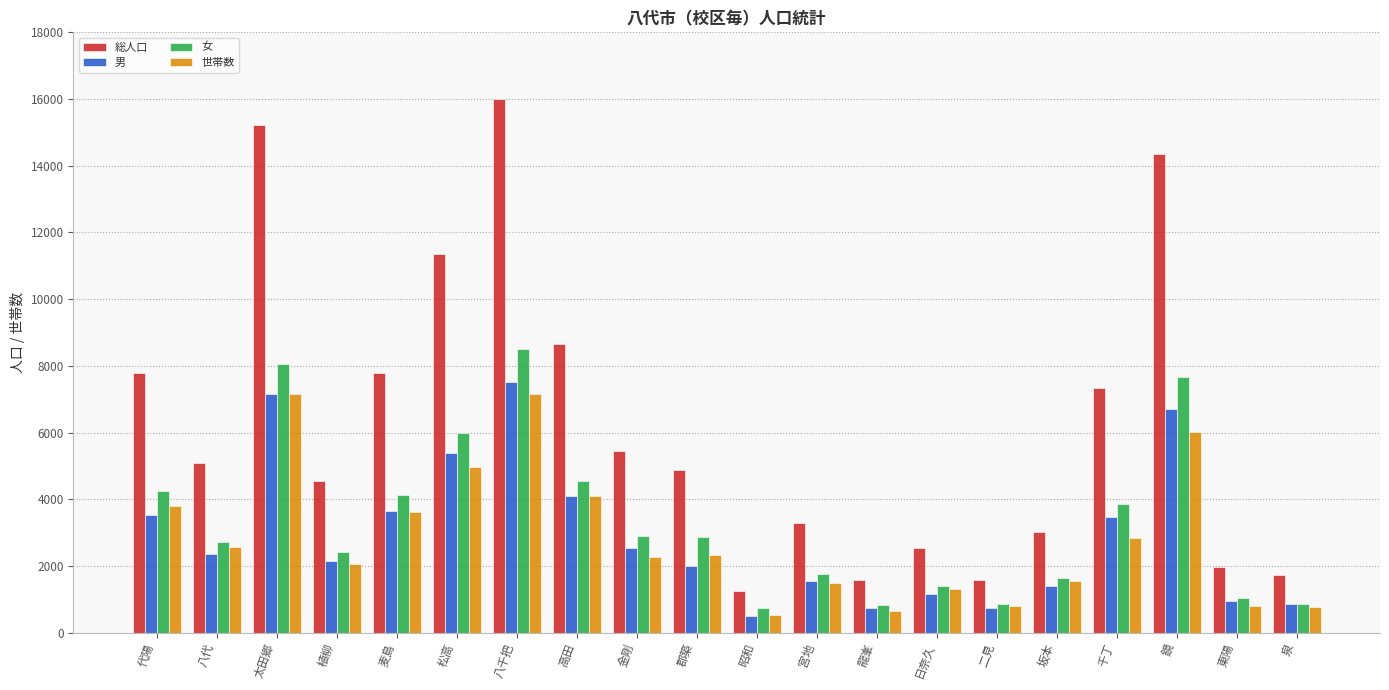

How many categories are shown in the chart?

20